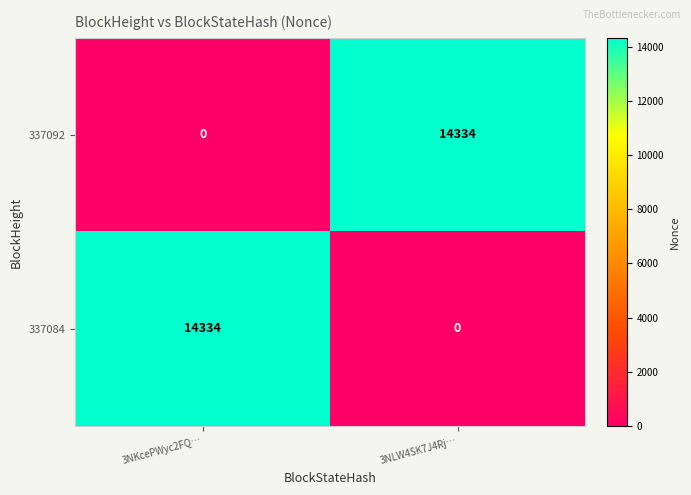

What is the total value across all series at 3NKcePWyc2FQ…?

14334